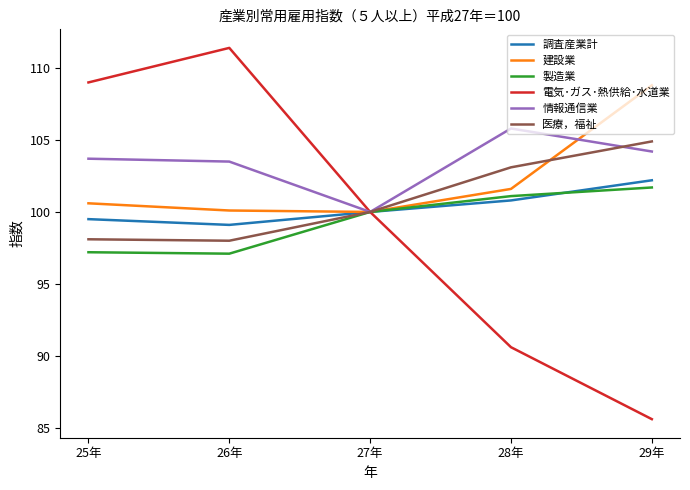

What position from the left is 25年?

1